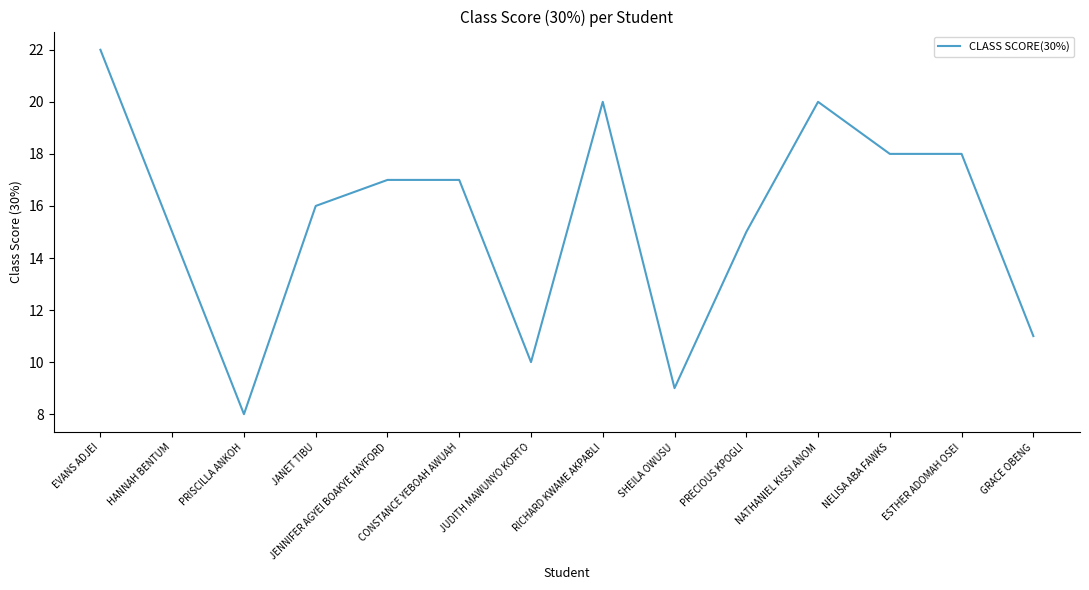

What is the difference between the values at RICHARD KWAME AKPABLI and JUDITH MAWUNYO KORTO?

10